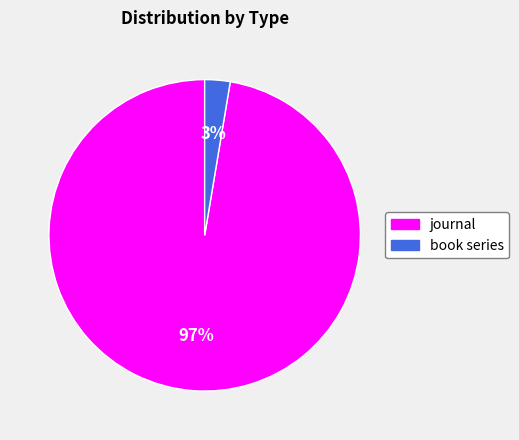

Rank the categories by value from lowest to highest.

book series, journal